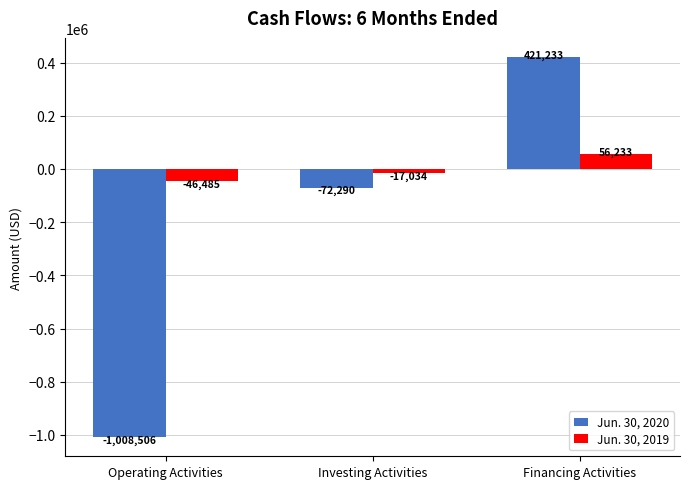

Which series has the largest total across all categories?

Jun. 30, 2019